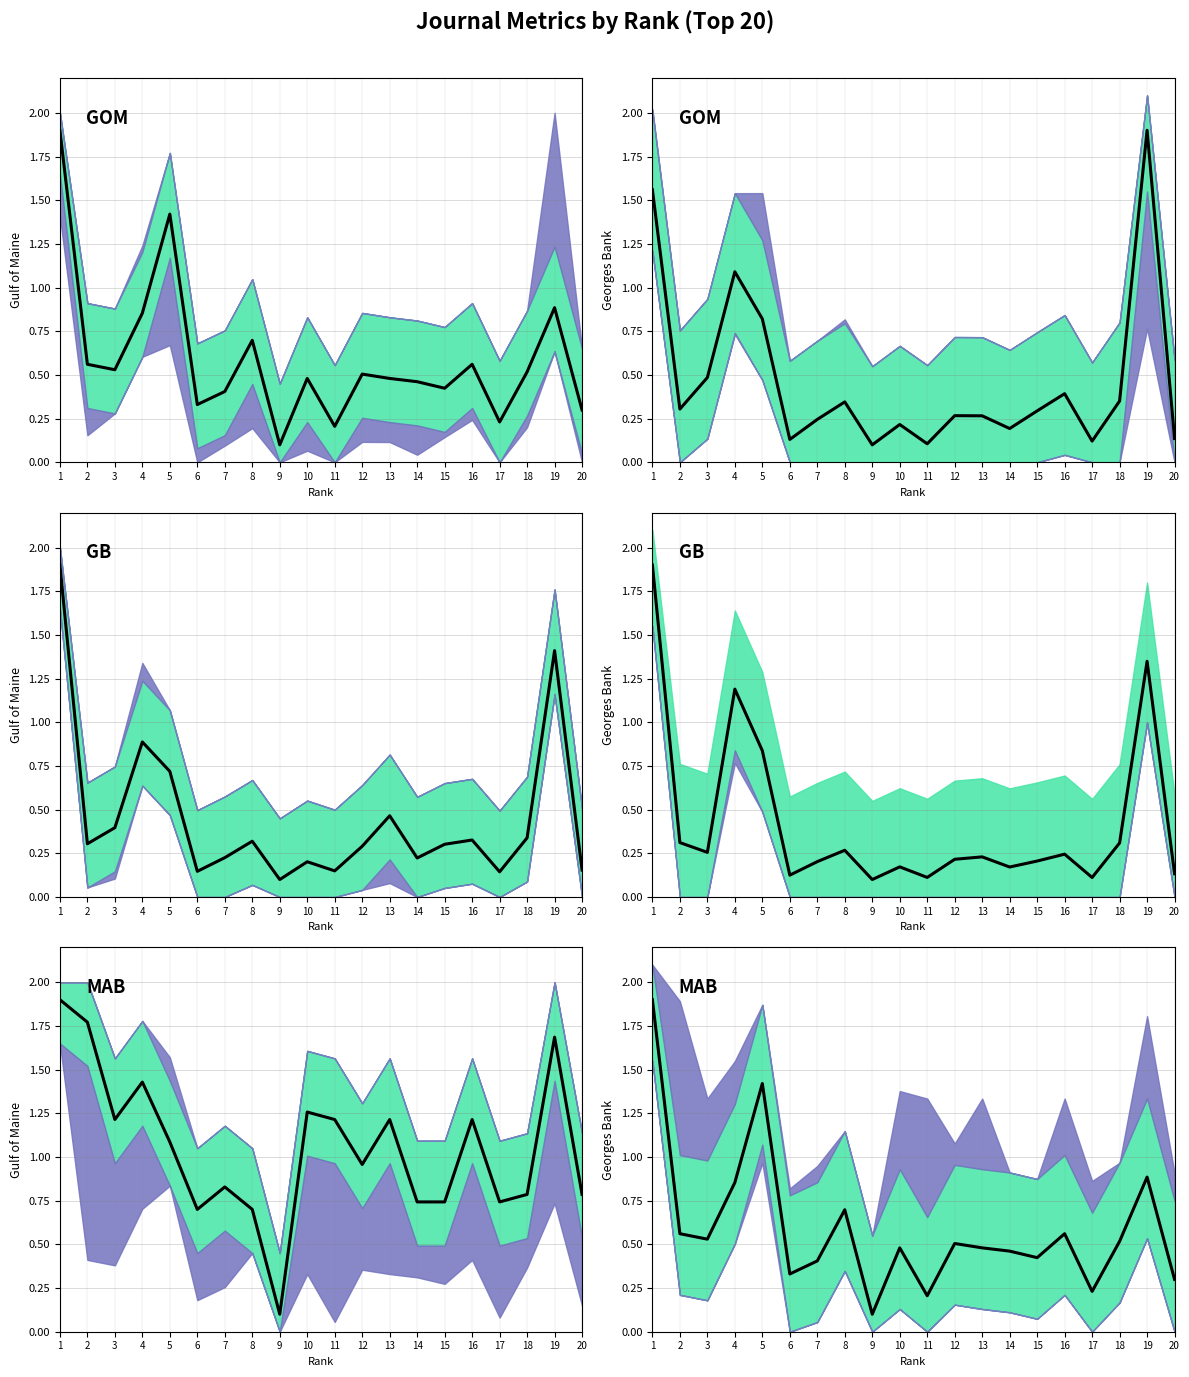

What is the approximate value of Citable Docs at 11?

0.1